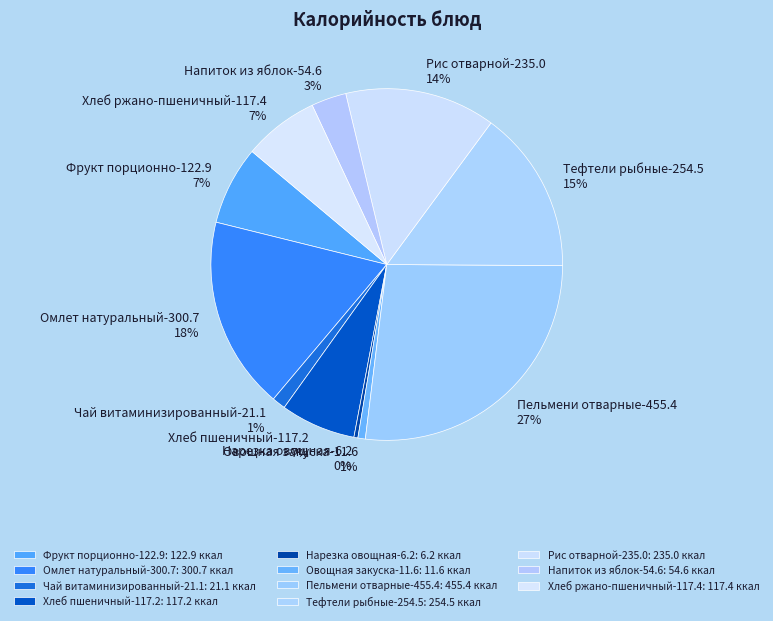

Is it true that Омлет натуральный-300.7 is 18% of the pie?

True